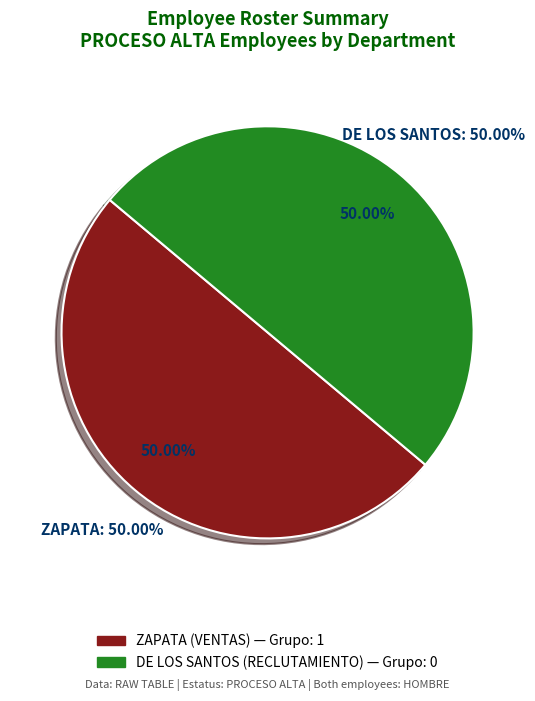

What is the largest slice in the pie chart?

ZAPATA